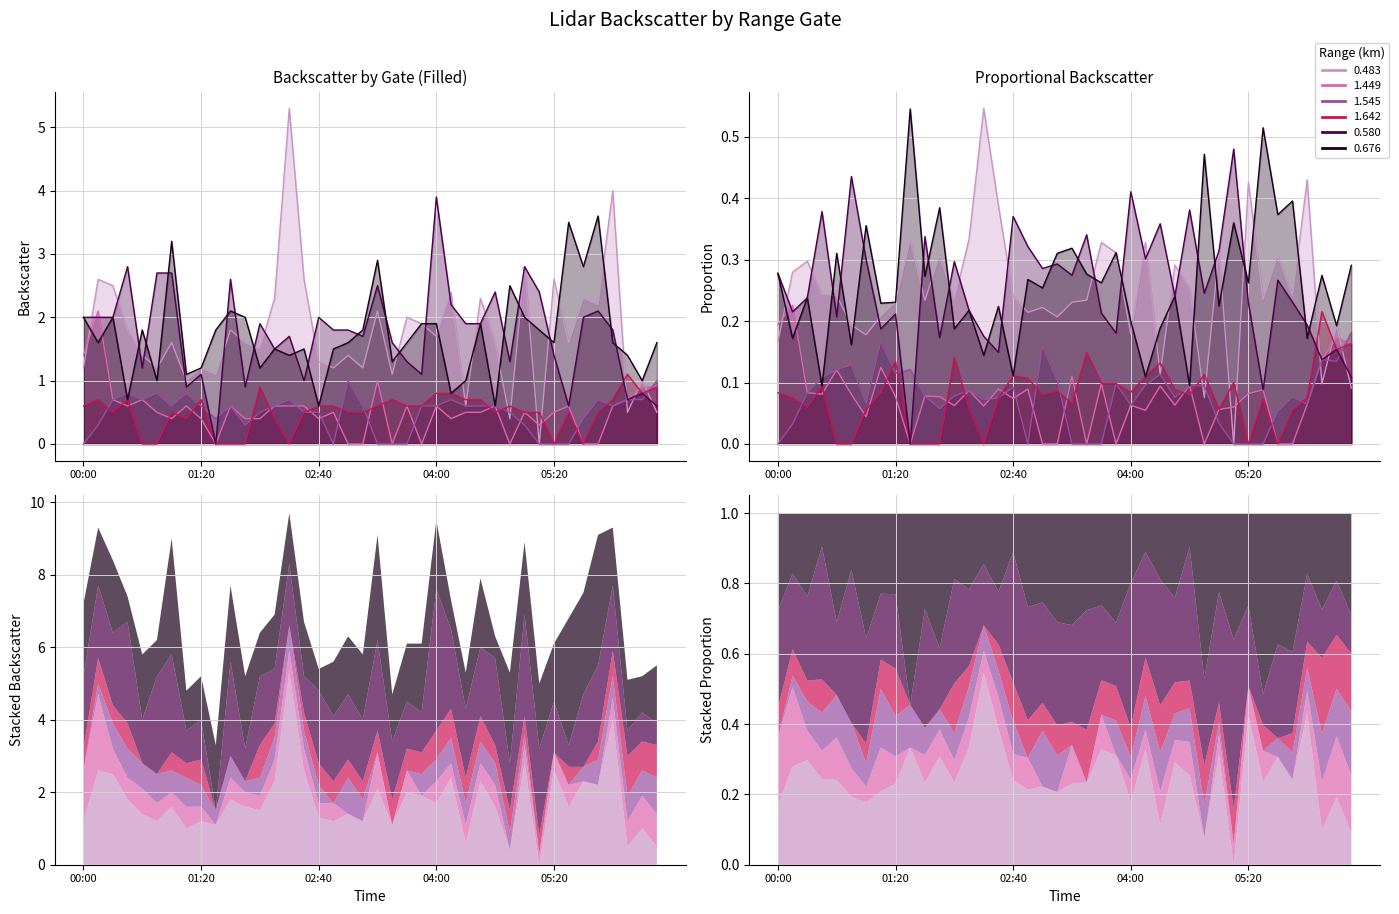

The value of 0.483 at 2003/05/05 02:00 is 1.5. True or false?

True